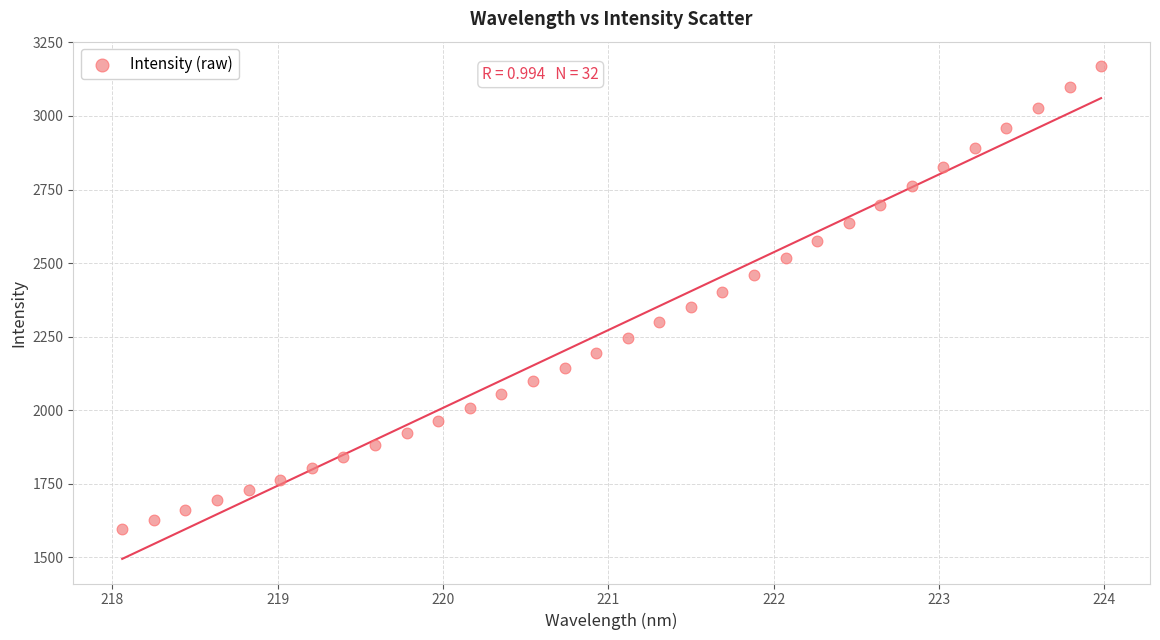

What is the range of X values (max minus min)?

5.9